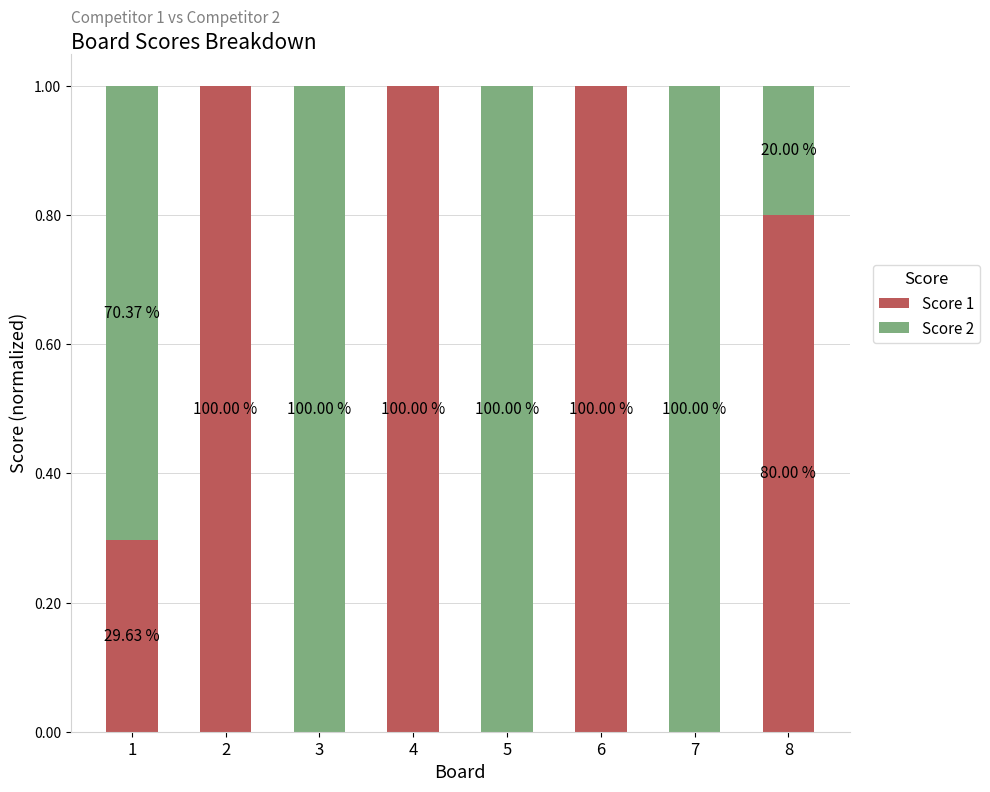

Between 1 and 2, which series saw the biggest shift?

Score 1